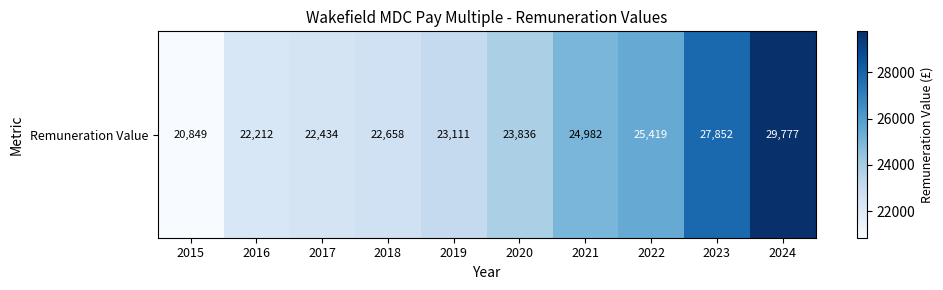

What is the difference between the maximum and minimum values?

8928